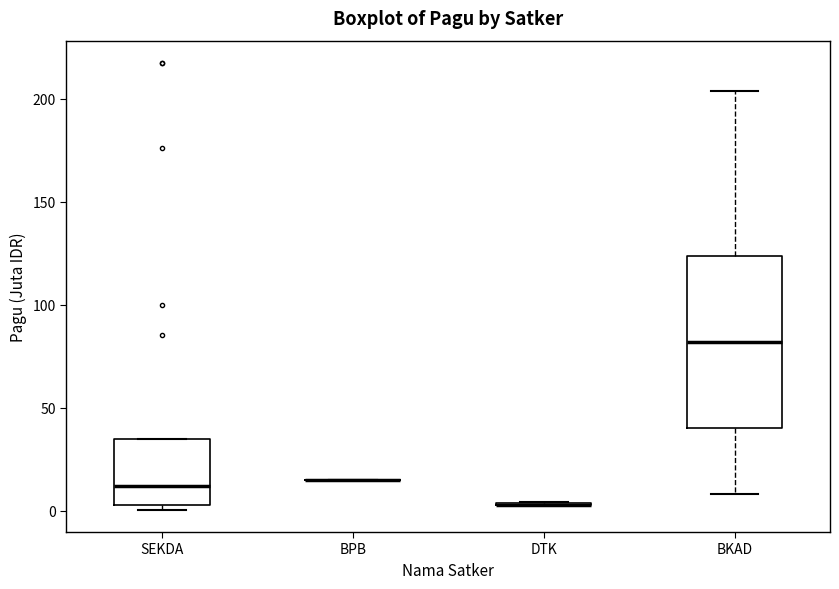

Comparing the boxes themselves (not the whiskers), which one is the tallest?

BKAD